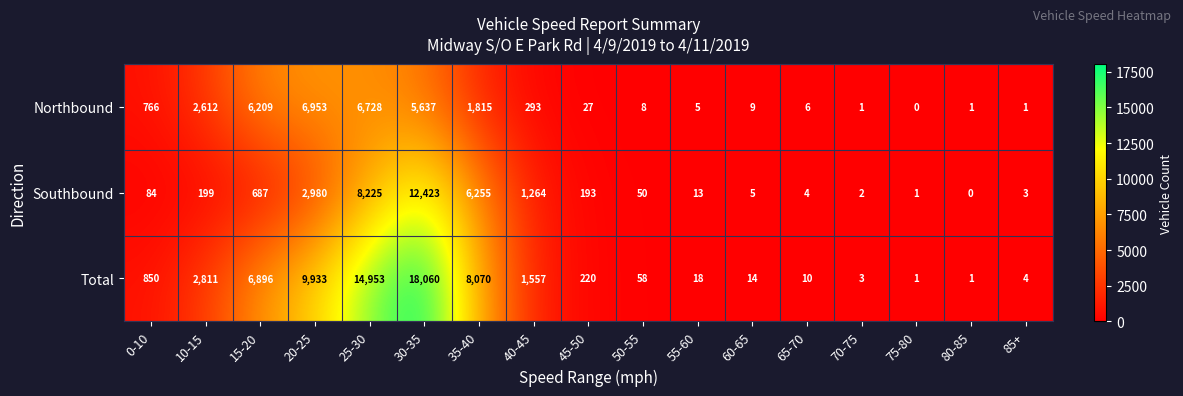

At which label is Northbound closest to 3476?

10-15